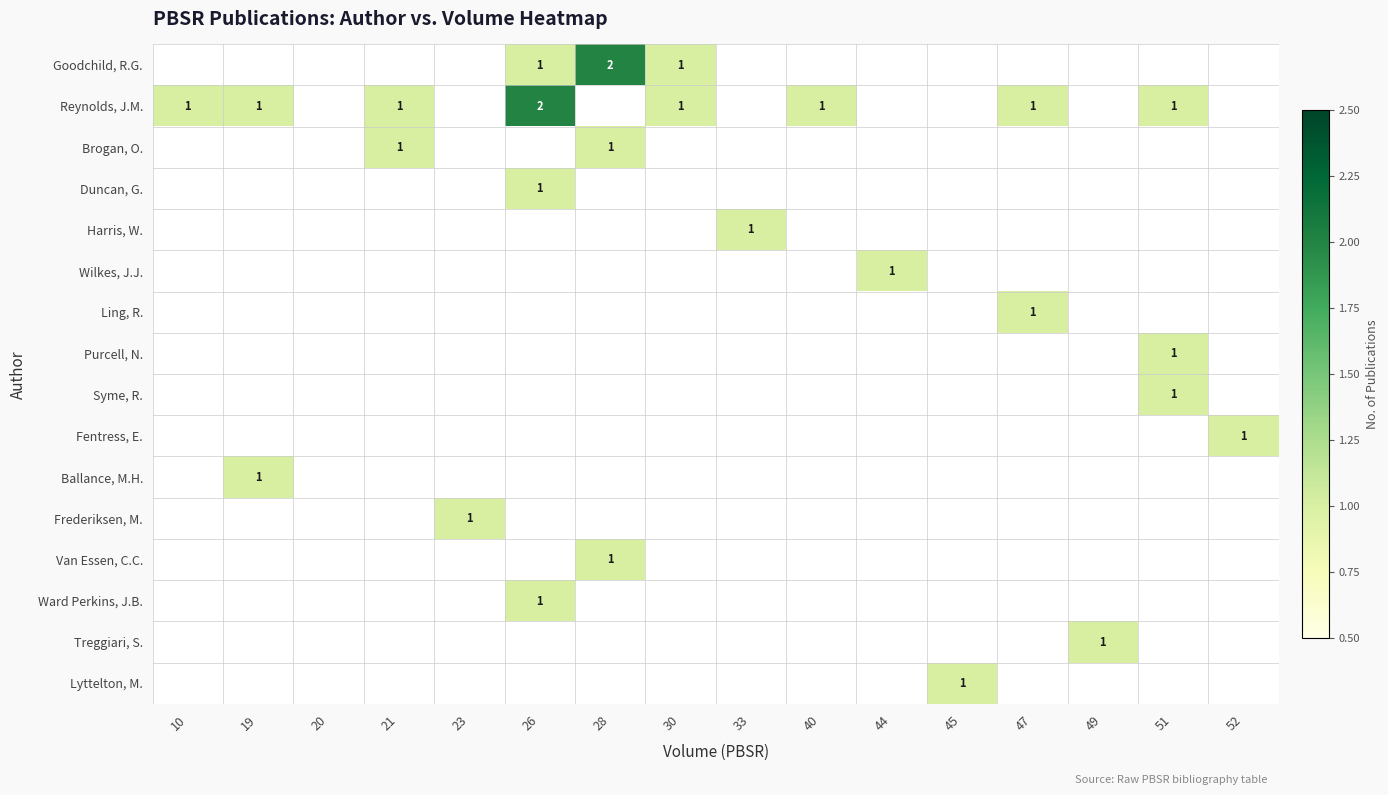

What is the sum of all Brogan, O. values?

2